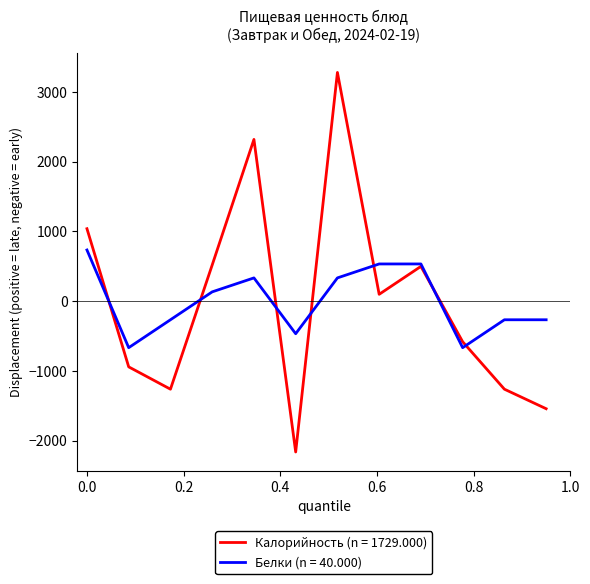

List the series in order of their peak value, lowest first.

Белки (n = 40.000), Калорийность (n = 1729.000)